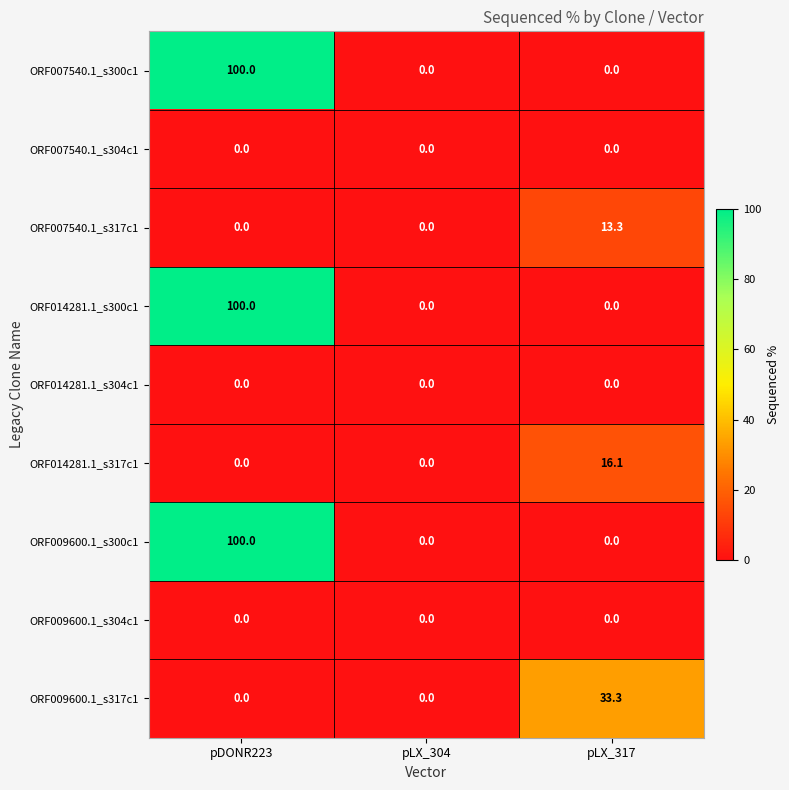

What is the difference between the highest and lowest values at pDONR223?

100.0